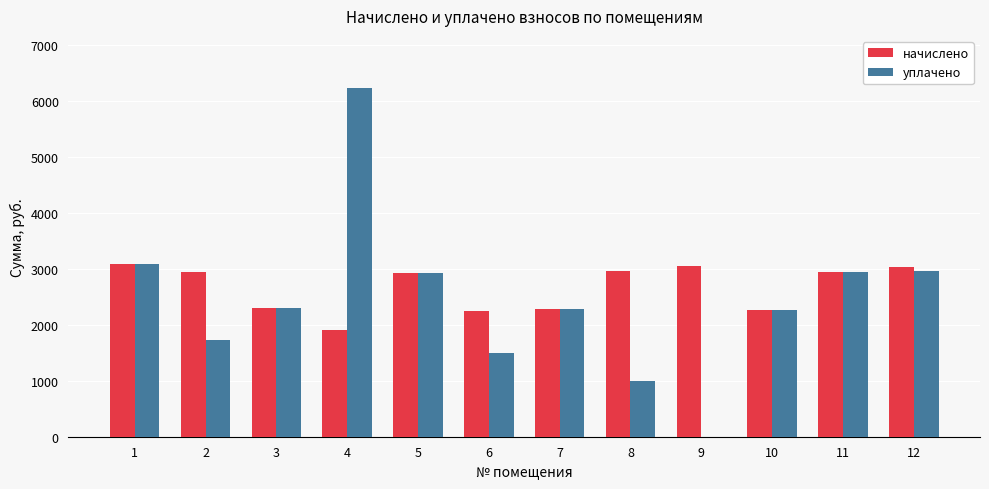

What is the sum of all начислено values?

31962.8